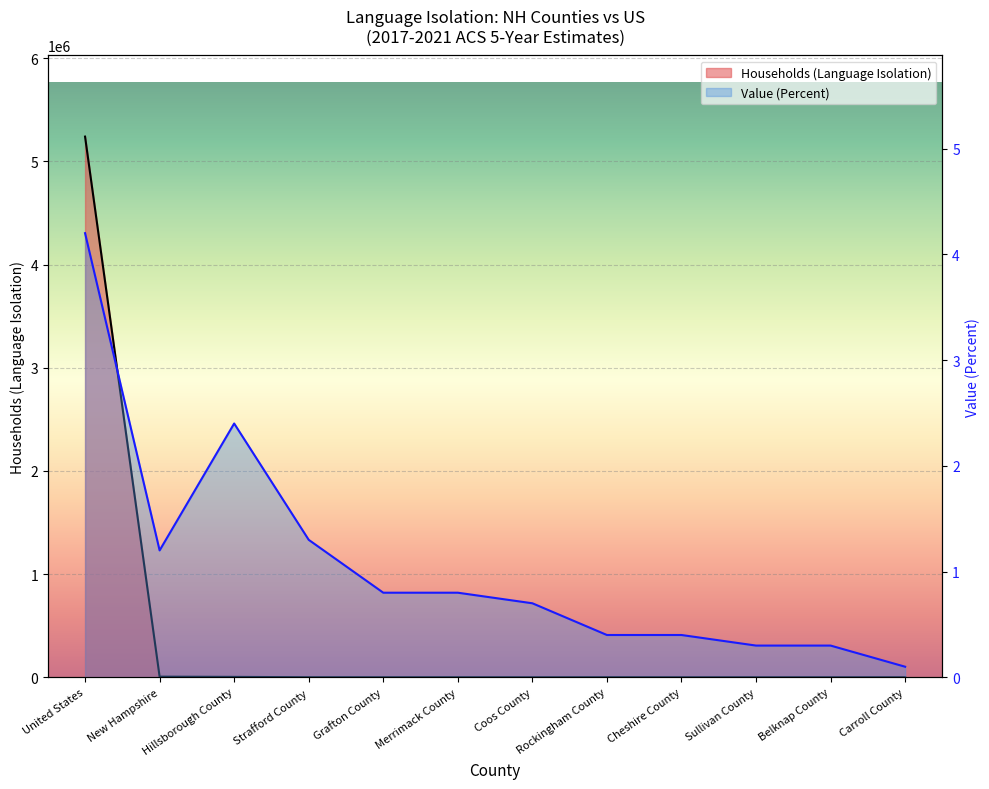

What is the label of the 3rd point from the right?

Sullivan County